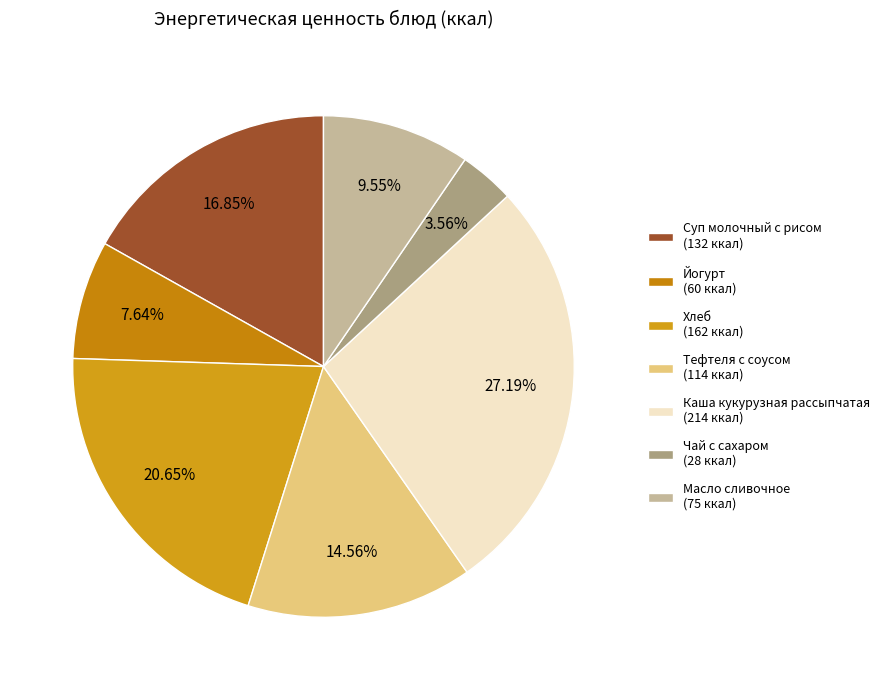

How many segments does this pie chart have?

7